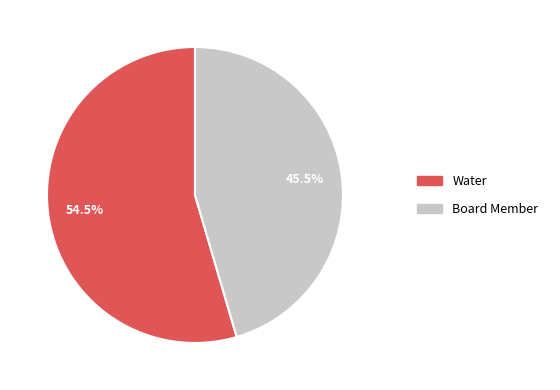

How many segments does this pie chart have?

2